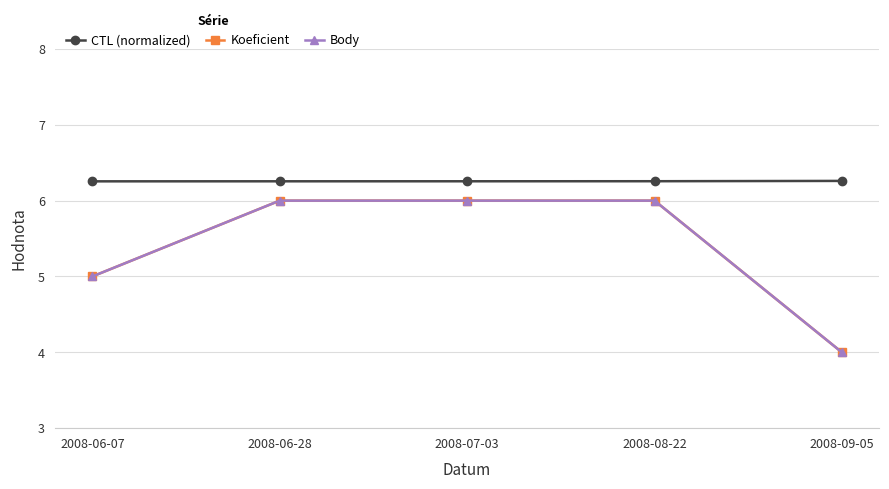

True or false: Koeficient and Body cross at least once.

False